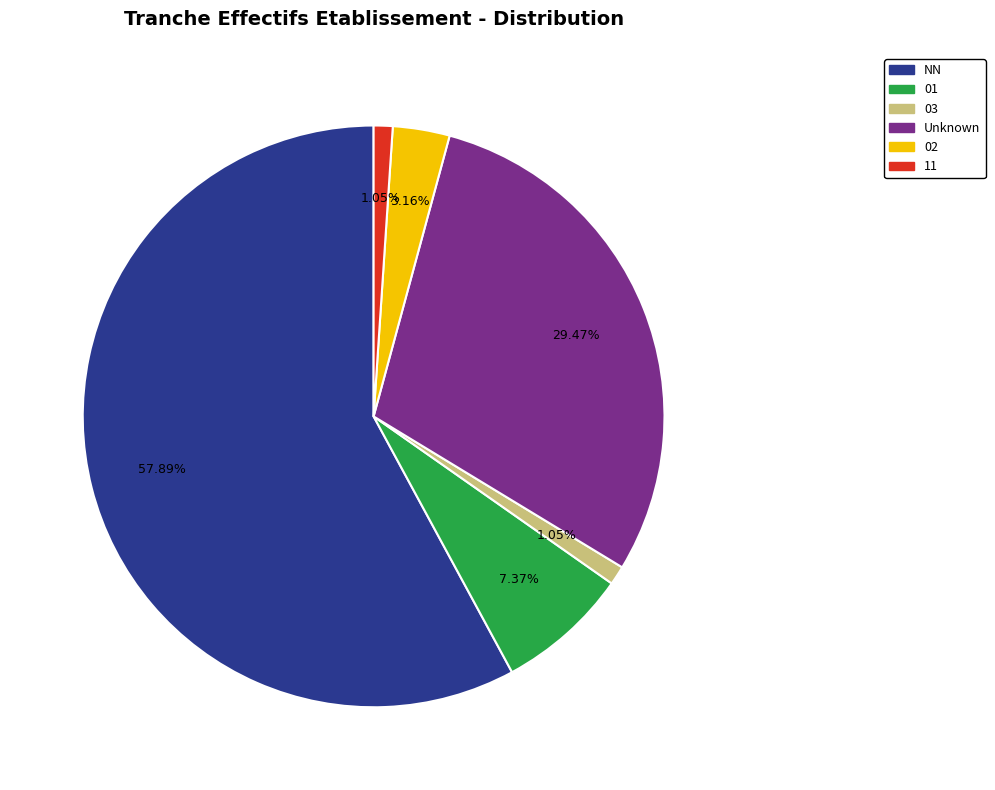

How much of the chart is everything except 02?

96.8%